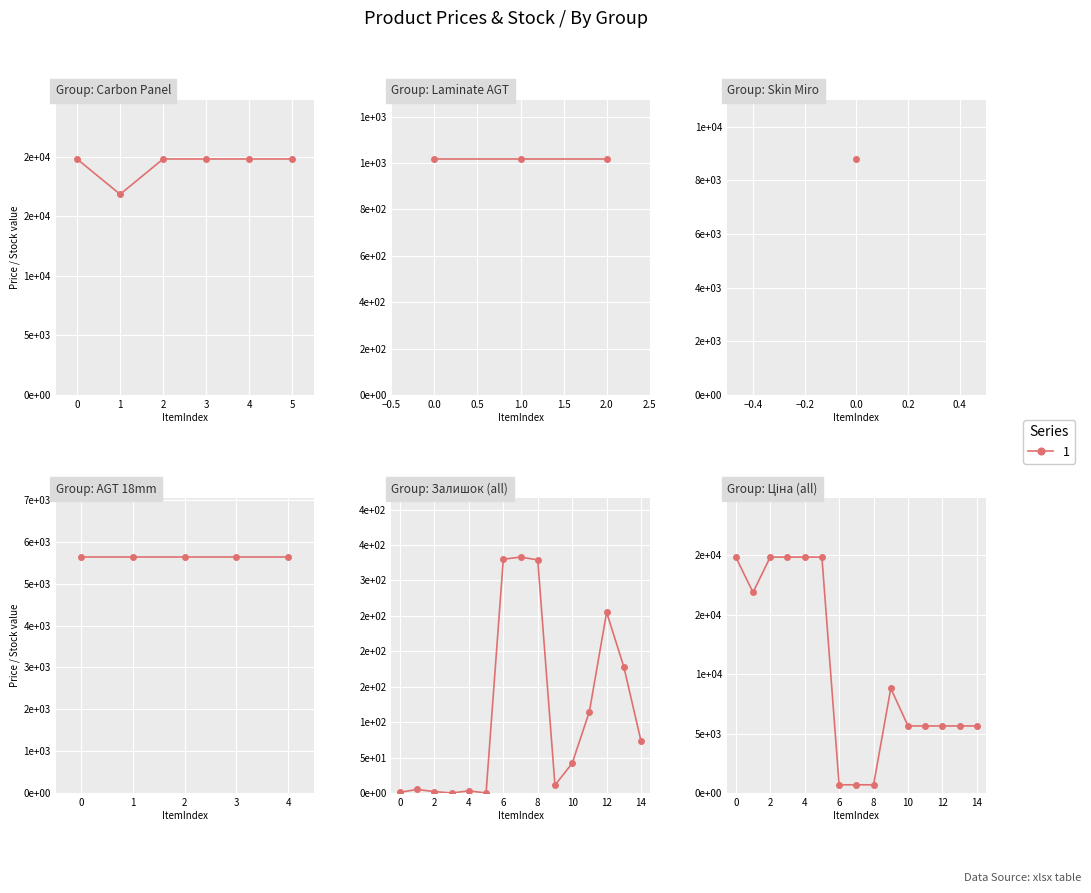

Which series has the widest spread of values?

Ціна